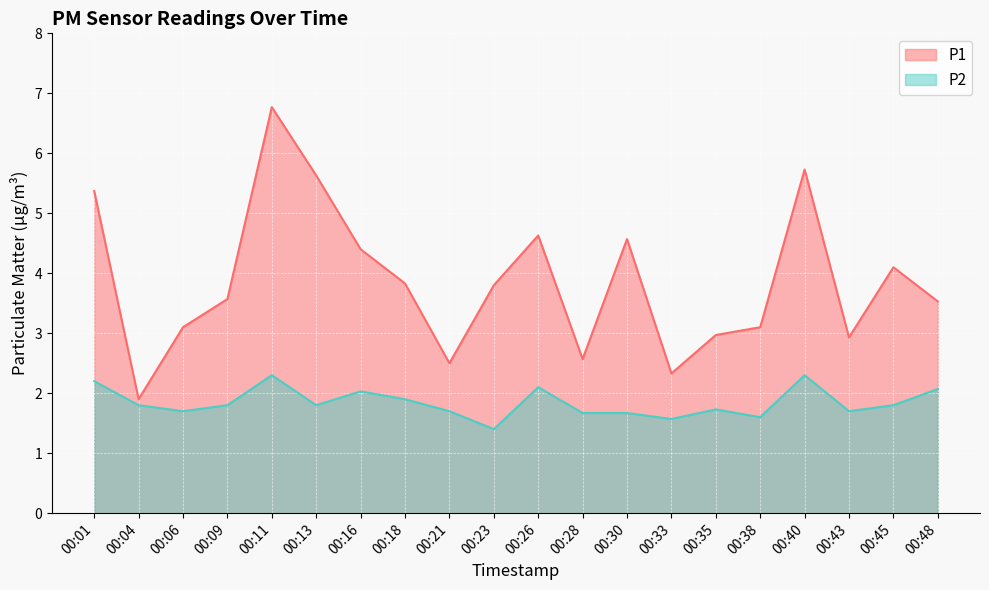

True or false: P1 and P2 cross at least once.

False